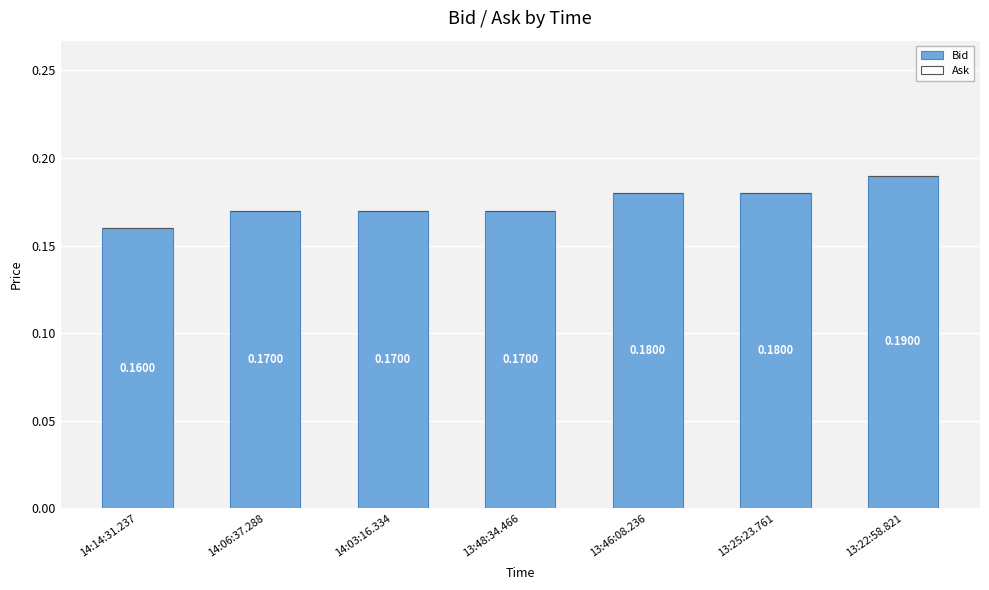

How many bars are there in total?

7